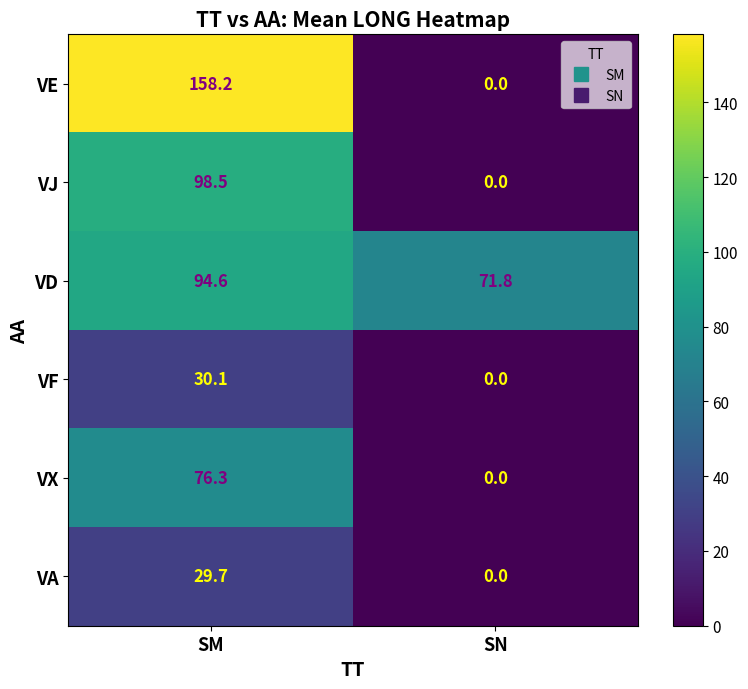

The VA series shows 29.7 at SM. True or false?

True